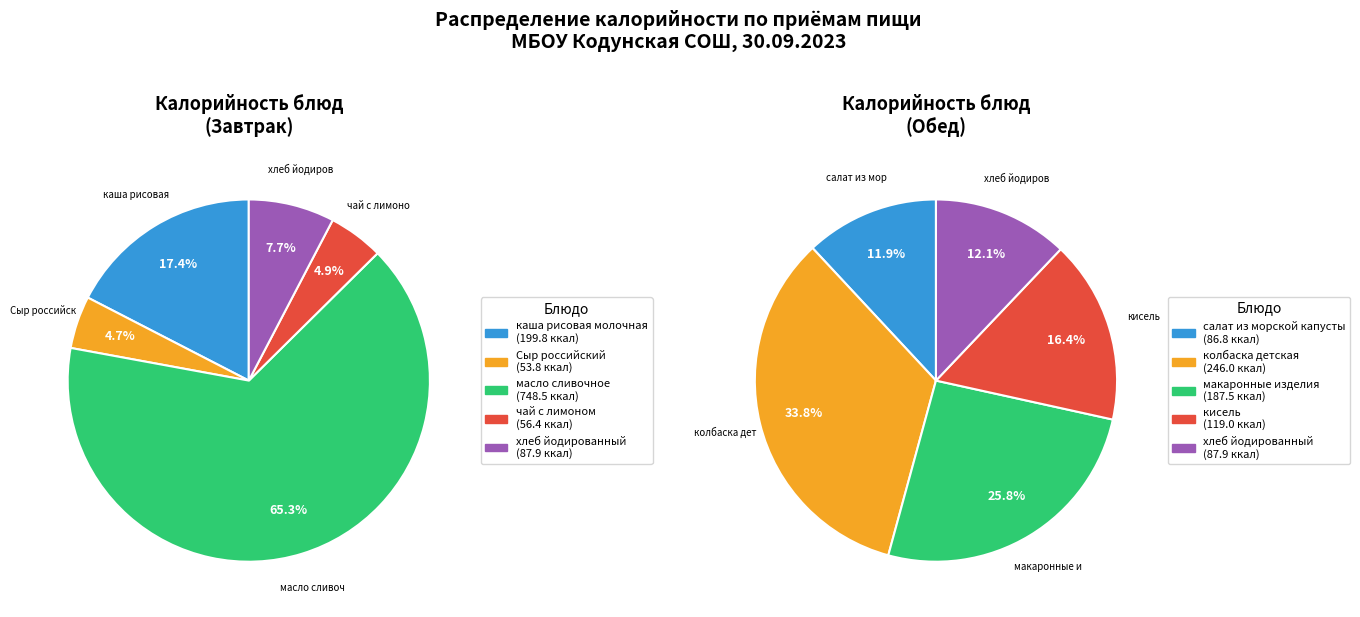

True or false: каша рисовая молочная accounts for 17% of the total.

True